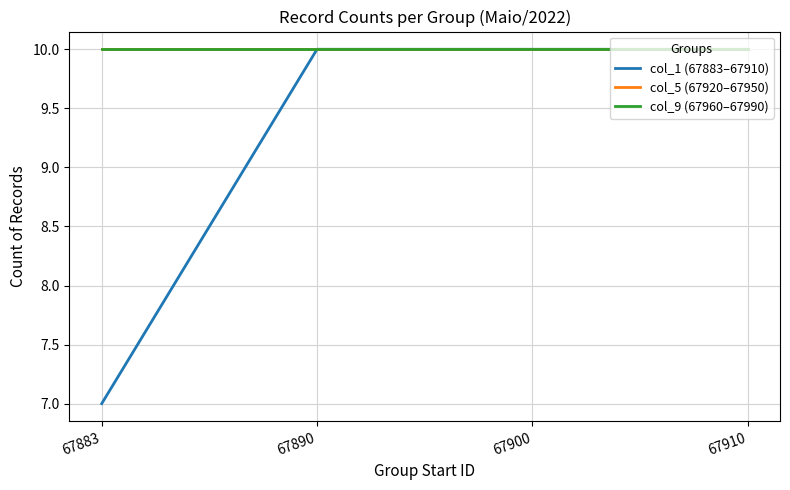

Is this an area chart (filled region under the line)?

No